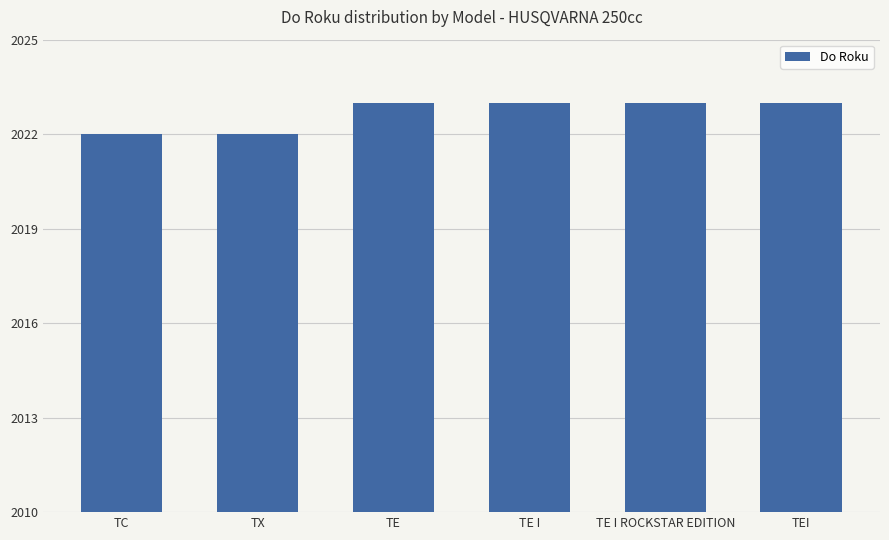

What is the label of the 2nd bar from the right?

TE I ROCKSTAR EDITION